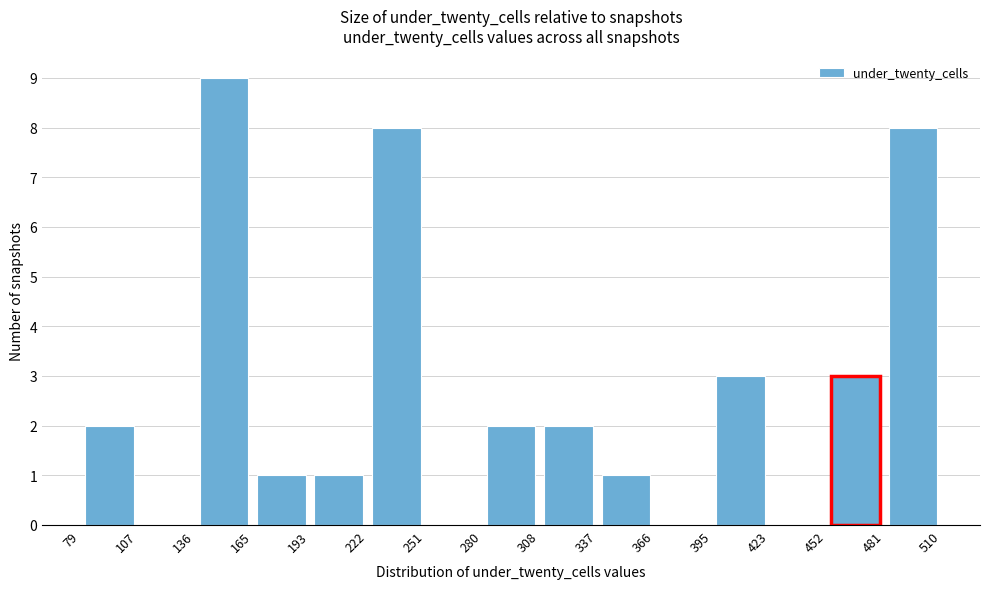

Reading left to right, list every bar in this chart as the range it spans on the x-axis followed by its height. The values are not printed on the chart, so give them approximately, as read against the axis.

79 to 107: 2
107 to 136: 0
136 to 165: 9
165 to 193: 1
193 to 222: 1
222 to 251: 8
251 to 280: 0
280 to 308: 2
308 to 337: 2
337 to 366: 1
366 to 395: 0
395 to 423: 3
423 to 452: 0
452 to 481: 3
481 to 510: 8